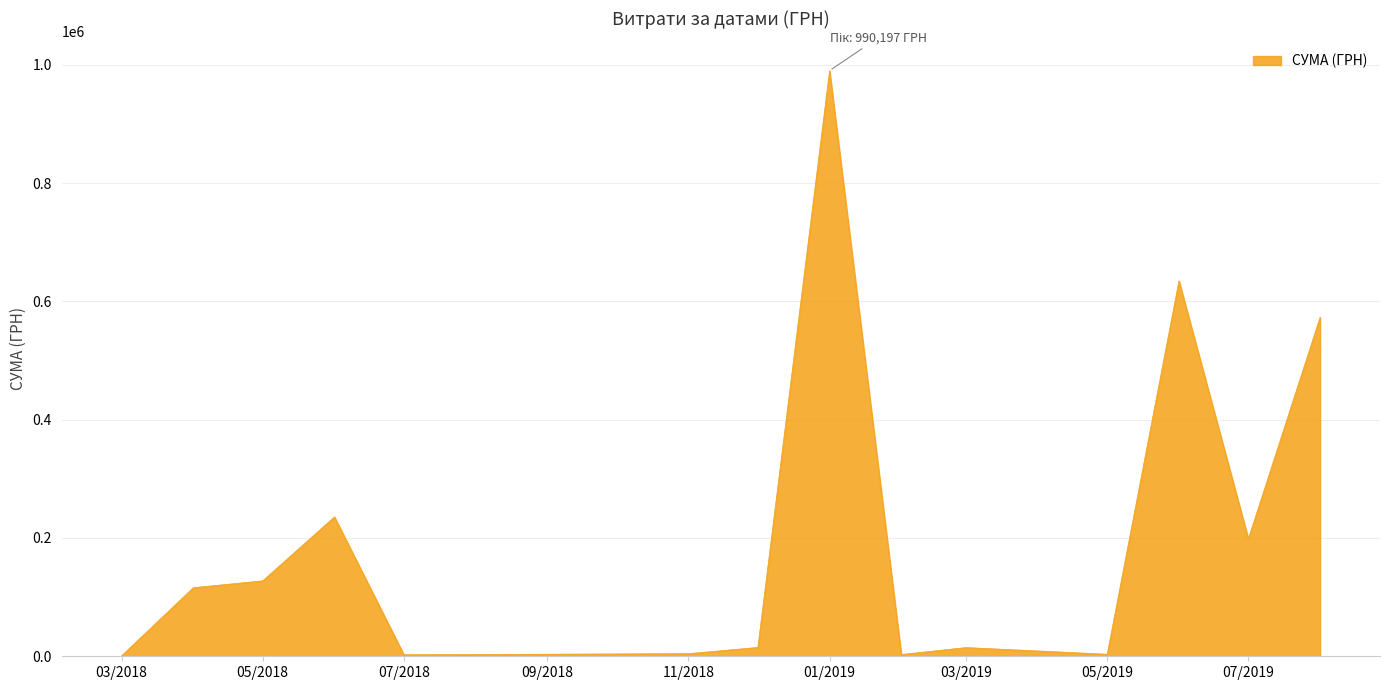

What is the difference between the maximum and minimum values?

989410.6